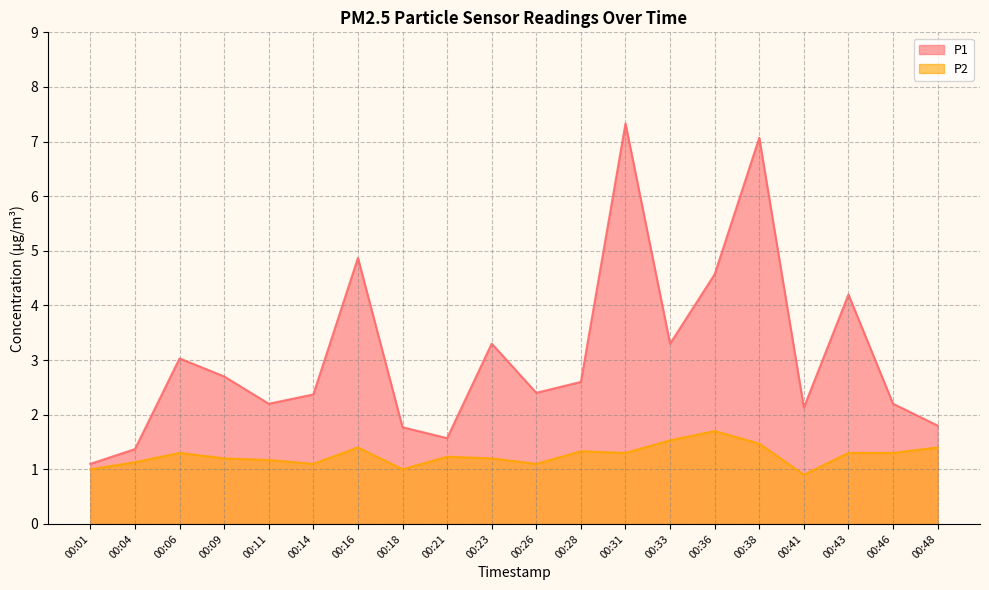

What is the value of the P1 point at the 11th from the left?

2.4